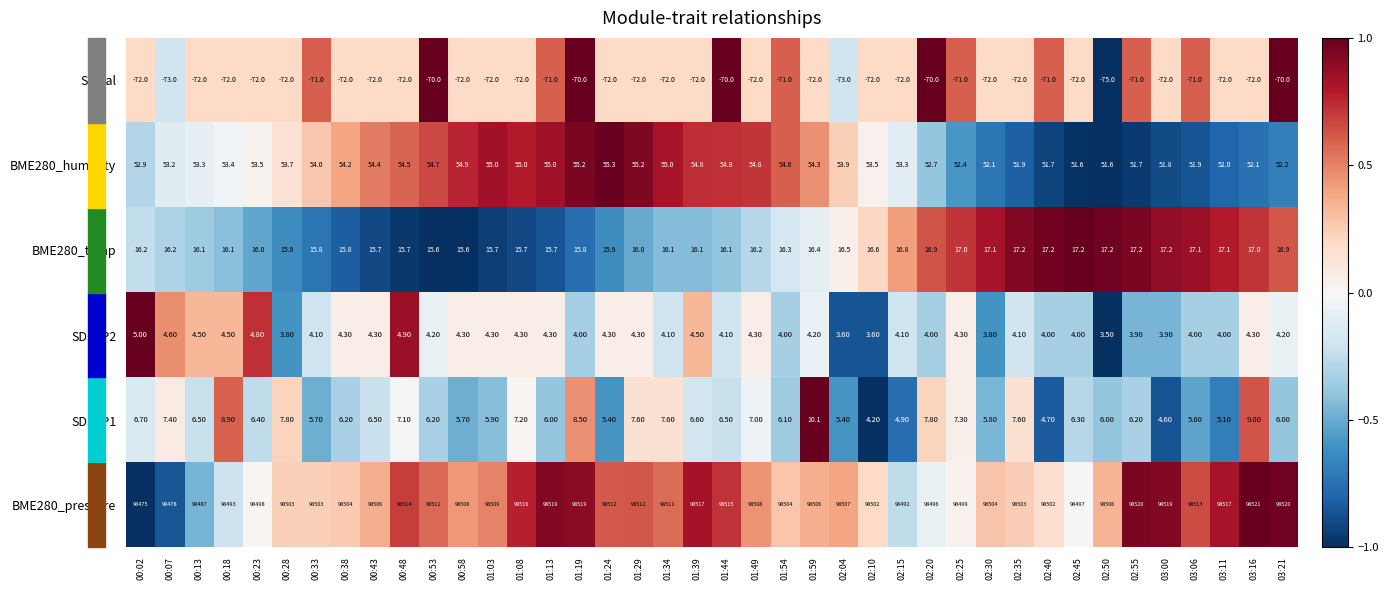

Rank the series at 01:03 from highest to lowest value.

BME280_pressure, BME280_humidity, BME280_temp, SDS_P1, SDS_P2, Signal